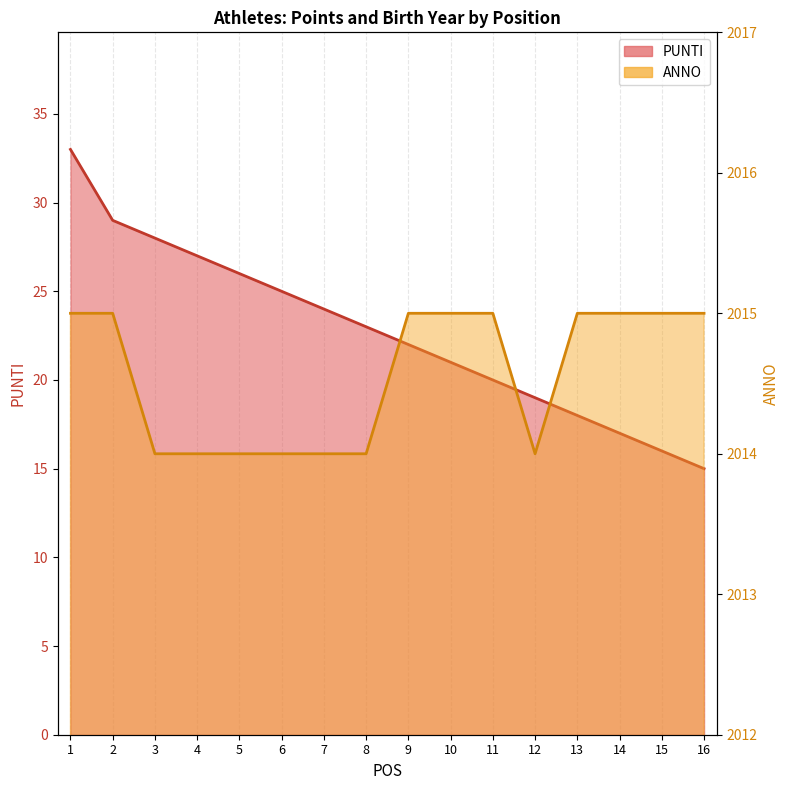

Rank the series by their average value, from lowest to highest.

PUNTI, ANNO